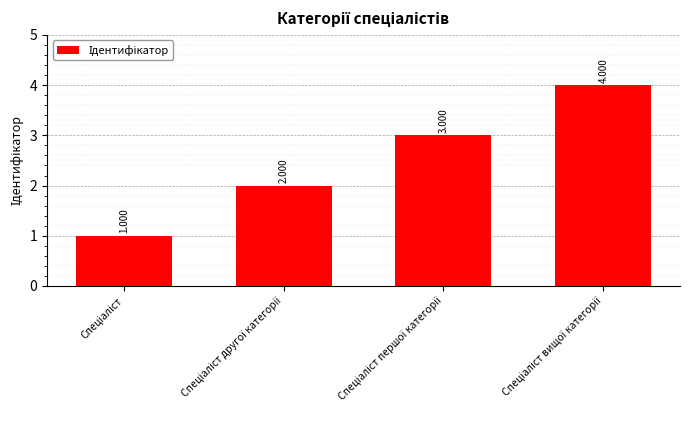

How many values are between 2 and 4?

3